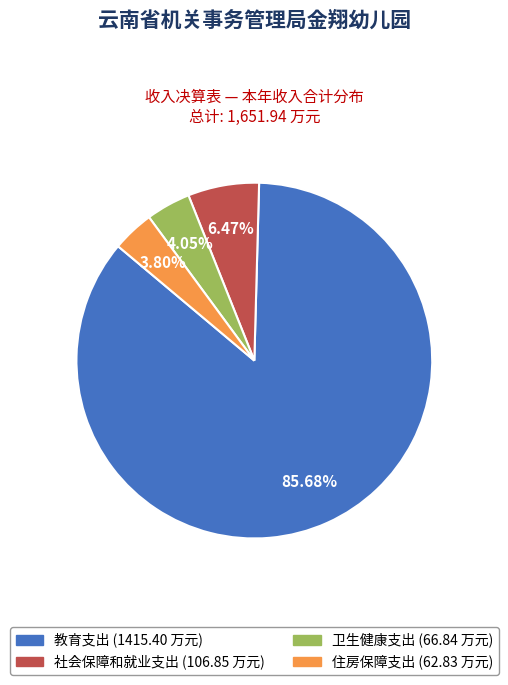

Is the sum of 教育支出 and 卫生健康支出 greater than half?

Yes